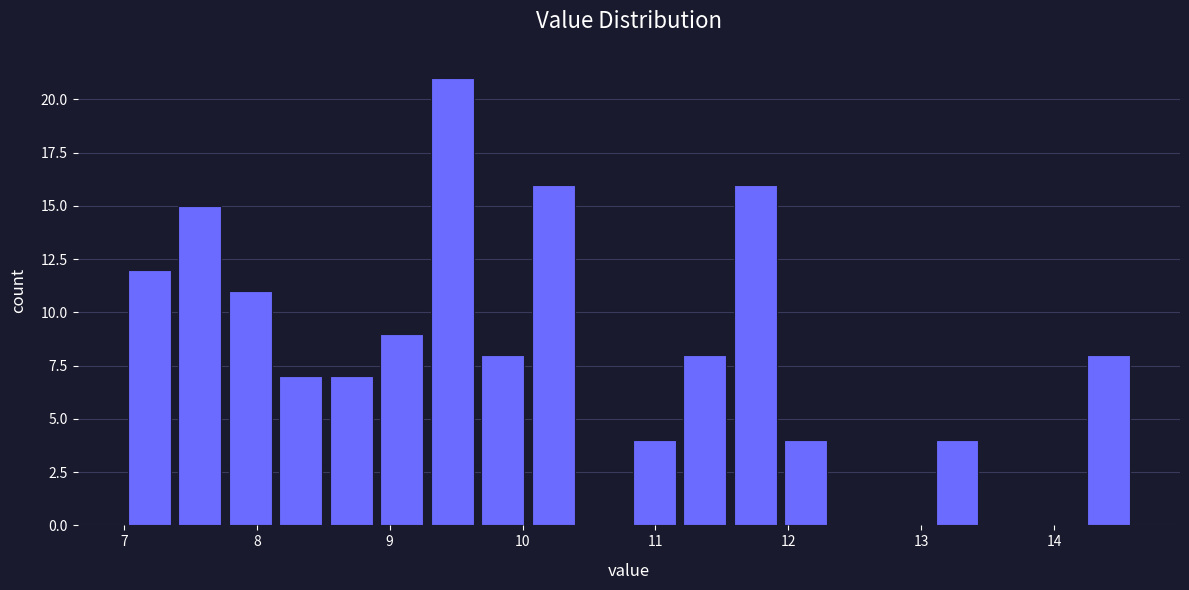

Read against the x-axis, roughly where is the centre of the tallest bar?

9.5